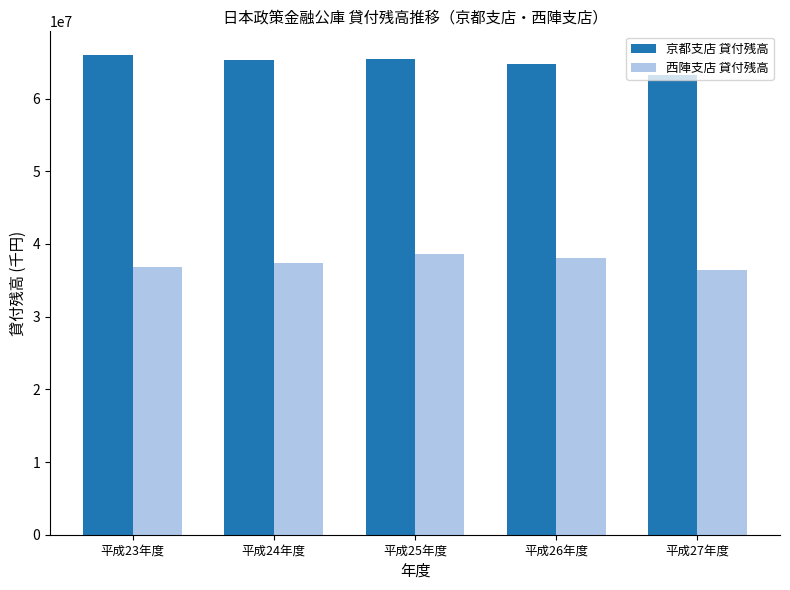

What is the label of the 1st bar from the right?

平成27年度